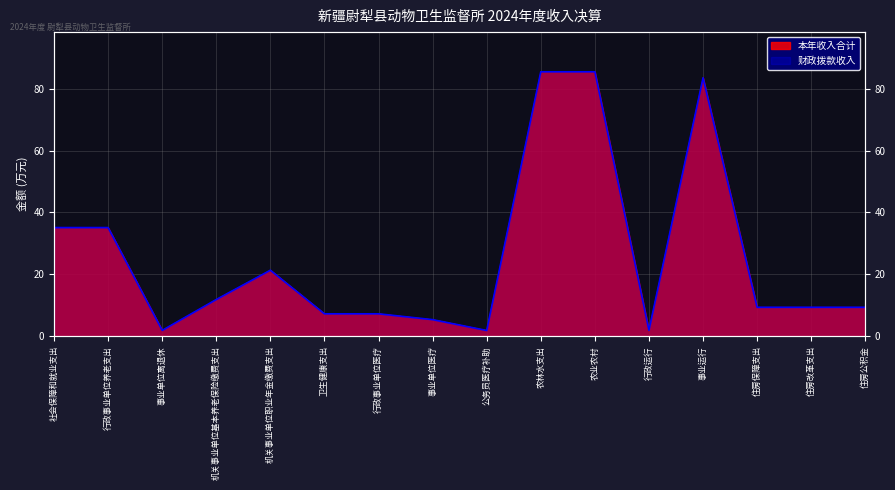

Is the value of 本年收入合计 at 机关事业单位职业年金缴费支出 greater than the value of 财政拨款收入 at 卫生健康支出?

Yes